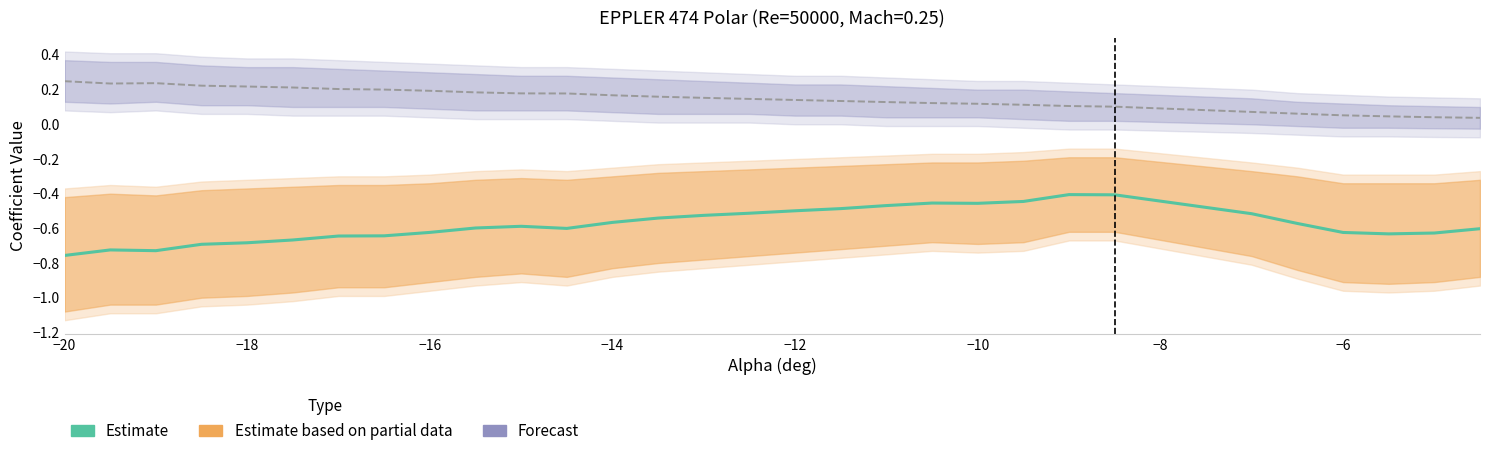

What is the greatest value displayed?

-0.4